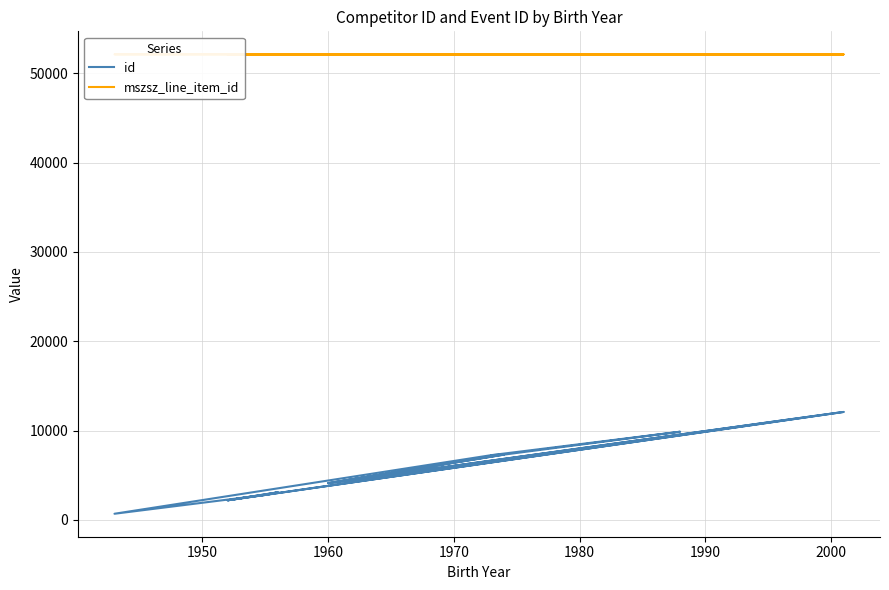

What is the highest value of the id series?

12087